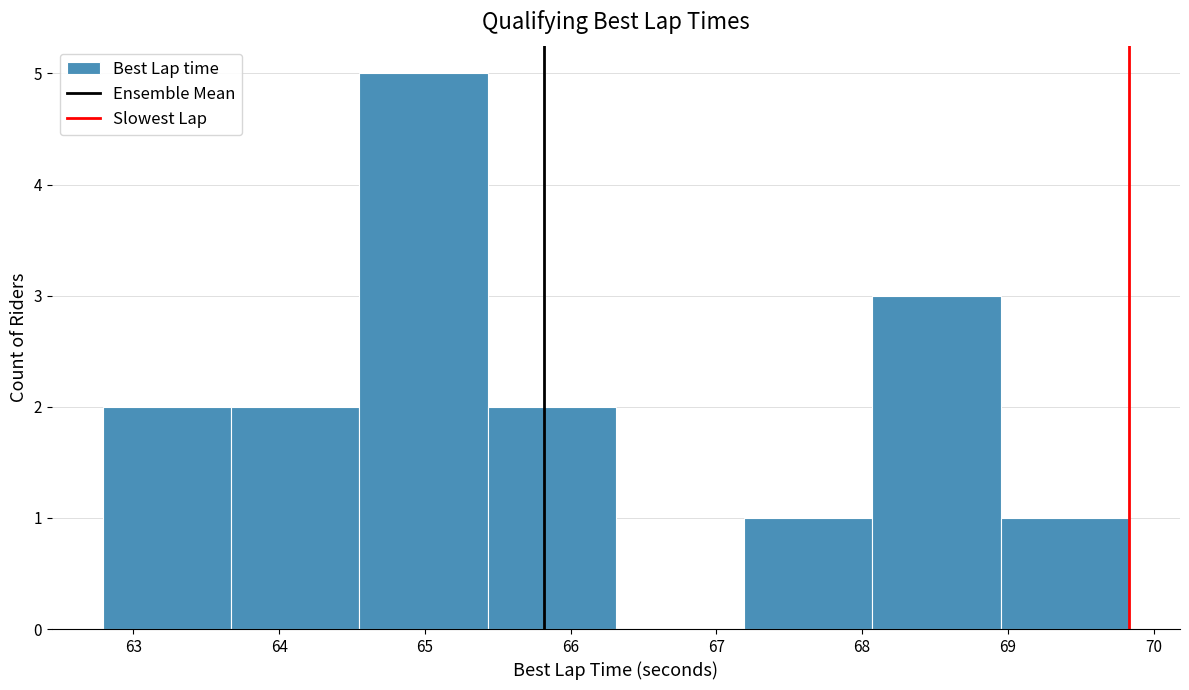

Reading left to right, transcribe this chart: for each bar, give the range it covers on the x-axis and its height. Neither the bar edges nor the heights are printed on the chart, so give them approximately, as read against the axes.

62.8 to 63.7: 2
63.7 to 64.6: 2
64.6 to 65.4: 5
65.4 to 66.3: 2
66.3 to 67.2: 0
67.2 to 68.1: 1
68.1 to 68.9: 3
68.9 to 69.8: 1